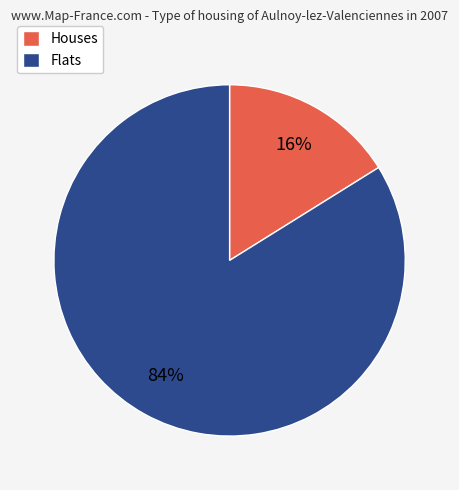

Is it true that Houses is 16% of the pie?

True